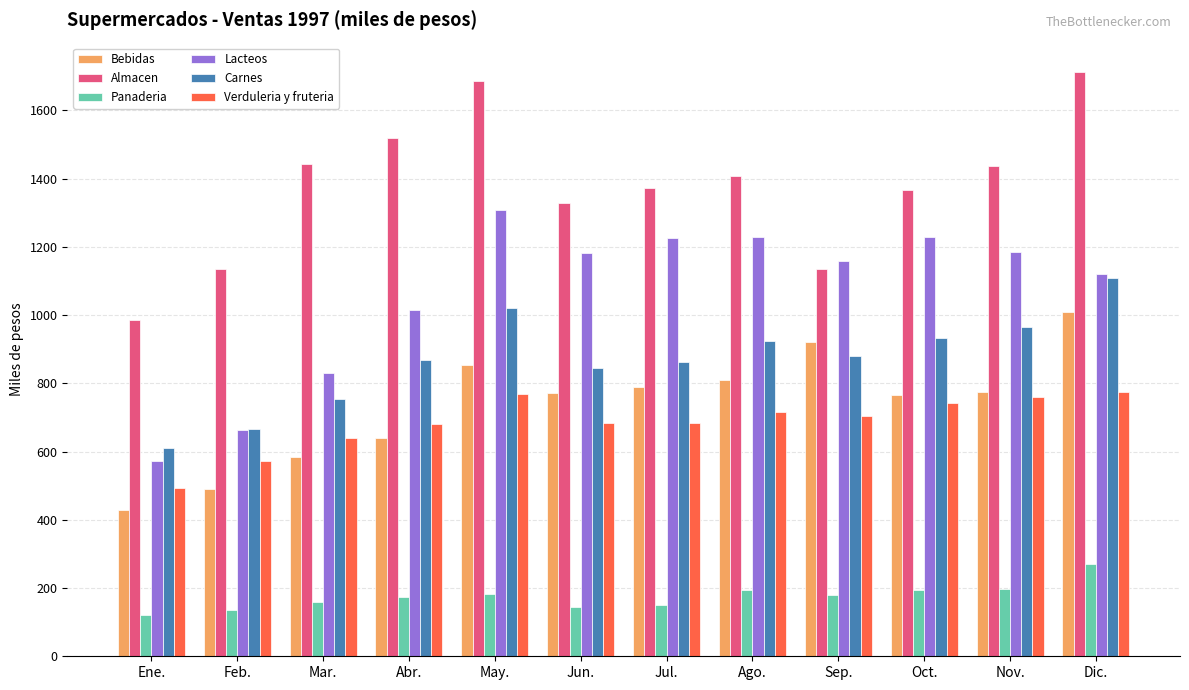

How many values in the Bebidas series are below 776?

6